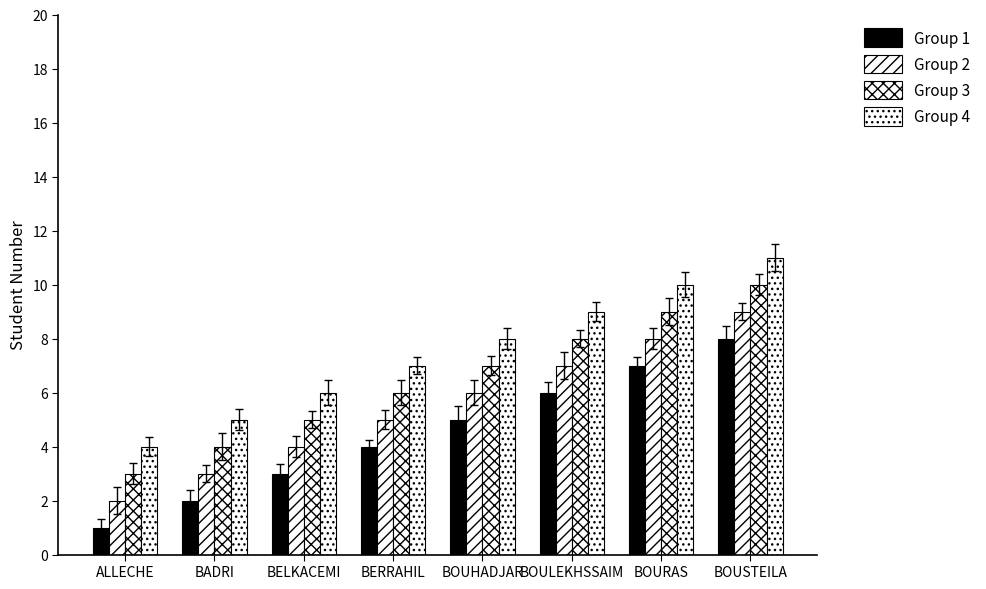

How many bars are there in total?

32